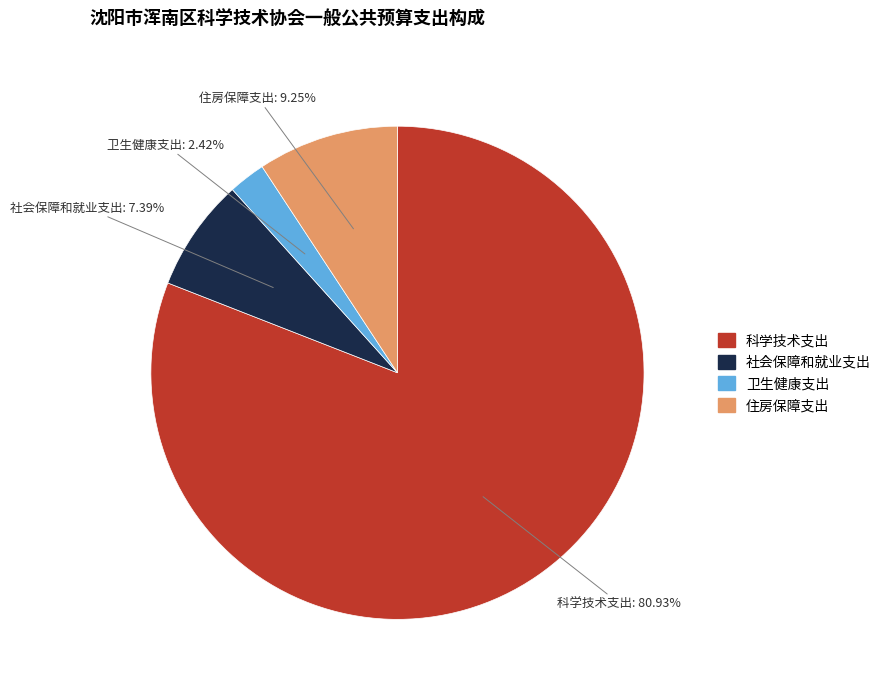

To the nearest percent, what is the average slice percentage?

25%